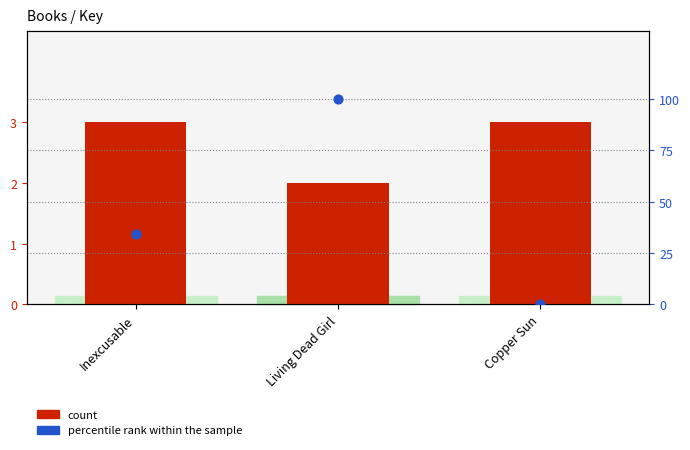

Is the value of percentile rank within the sample at Inexcusable greater than the value of count at Living Dead Girl?

Yes